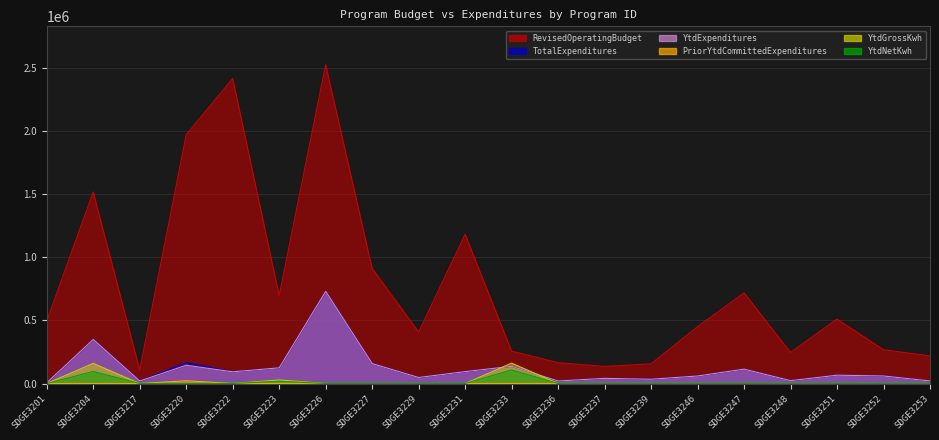

Which series has the largest total across all categories?

RevisedOperatingBudget